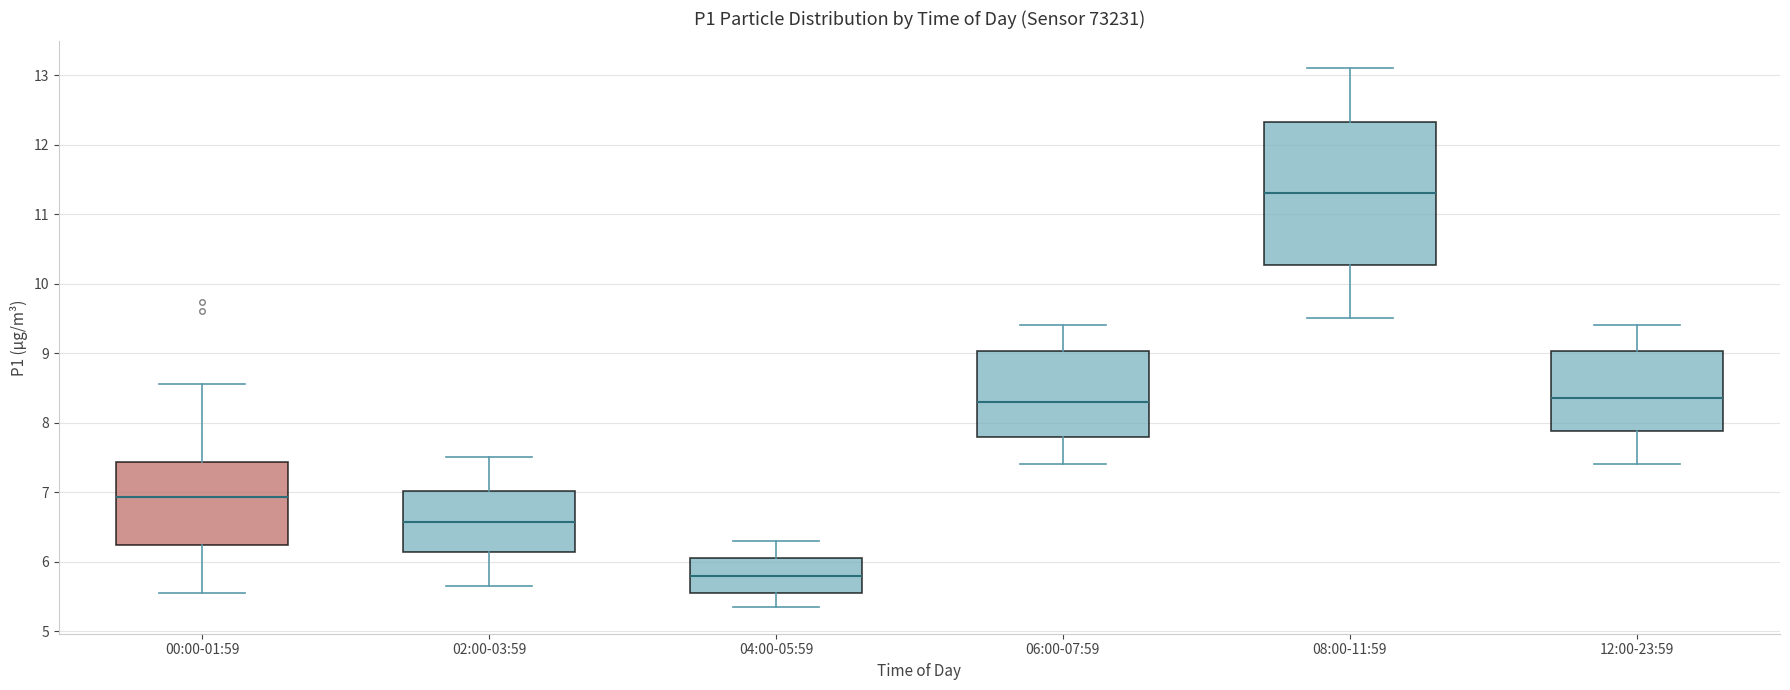

Reading left to right, read every box against the y-axis: the position of its median line, the range the box covers, and the ends of its whiskers. The values are not printed on the chart, so give them approximately, as read against the axis.

00:00-01:59: median 6.9, box 6.2 to 7.4, whiskers 5.6 to 8.6
02:00-03:59: median 6.6, box 6.1 to 7.0, whiskers 5.7 to 7.5
04:00-05:59: median 5.8, box 5.6 to 6.1, whiskers 5.4 to 6.3
06:00-07:59: median 8.3, box 7.8 to 9.0, whiskers 7.4 to 9.4
08:00-11:59: median 11.3, box 10.3 to 12.3, whiskers 9.5 to 13.1
12:00-23:59: median 8.4, box 7.9 to 9.0, whiskers 7.4 to 9.4